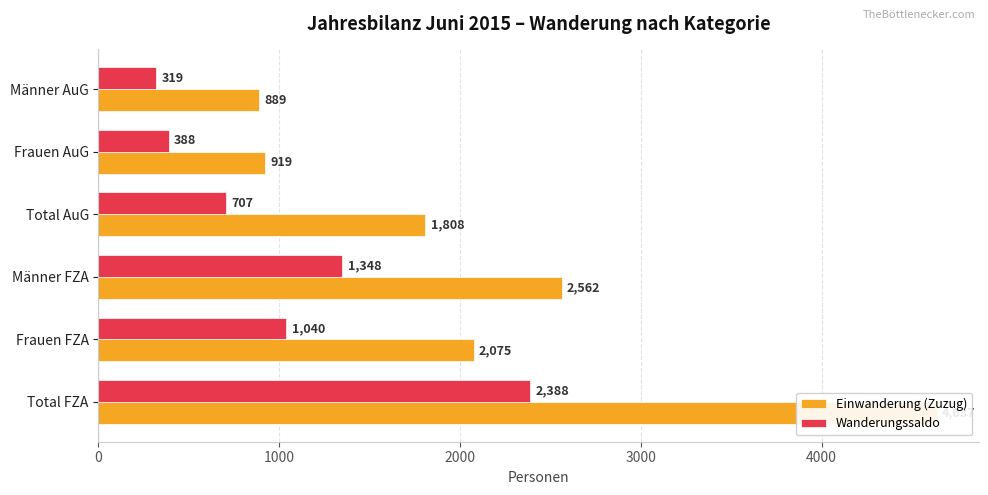

What is the value of the Einwanderung (Zuzug) bar at the 1st from the left?

4637